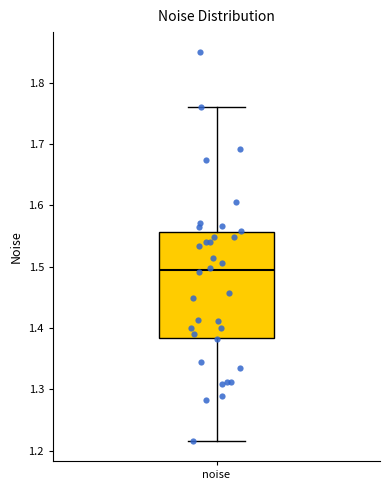

Where does the lower whisker of the box for noise end on the y-axis? The values are not printed on the chart, so give them approximately, as read against the axis.

1.21